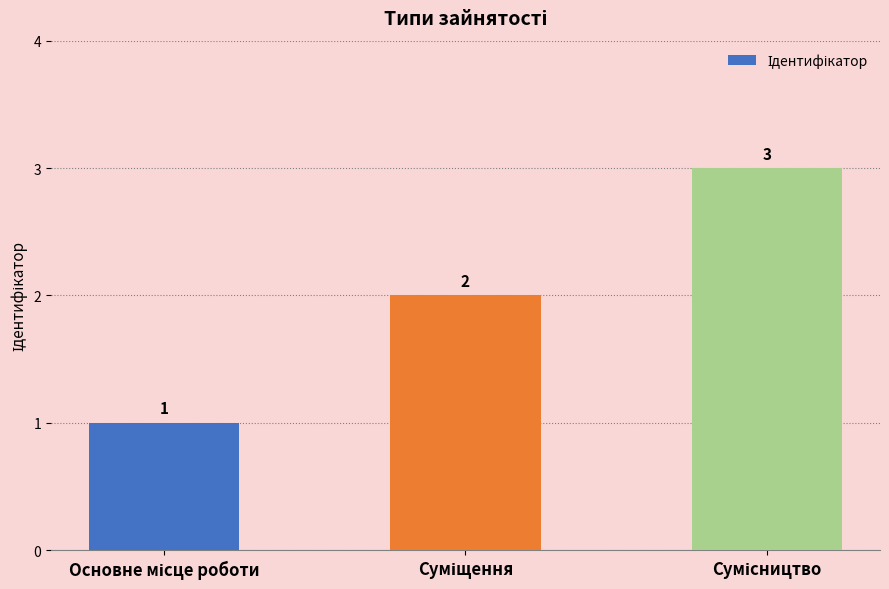

How many values are between 1 and 3?

3